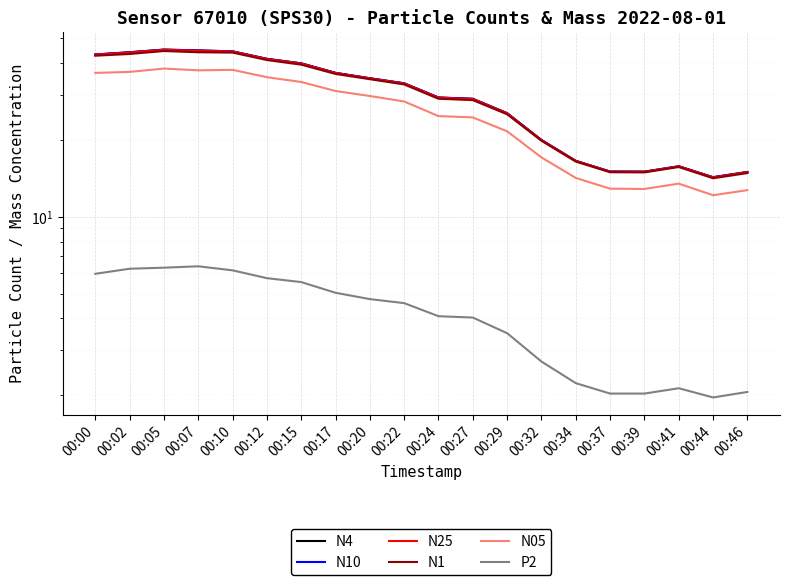

At which label does N4 first exceed 33?

00:00